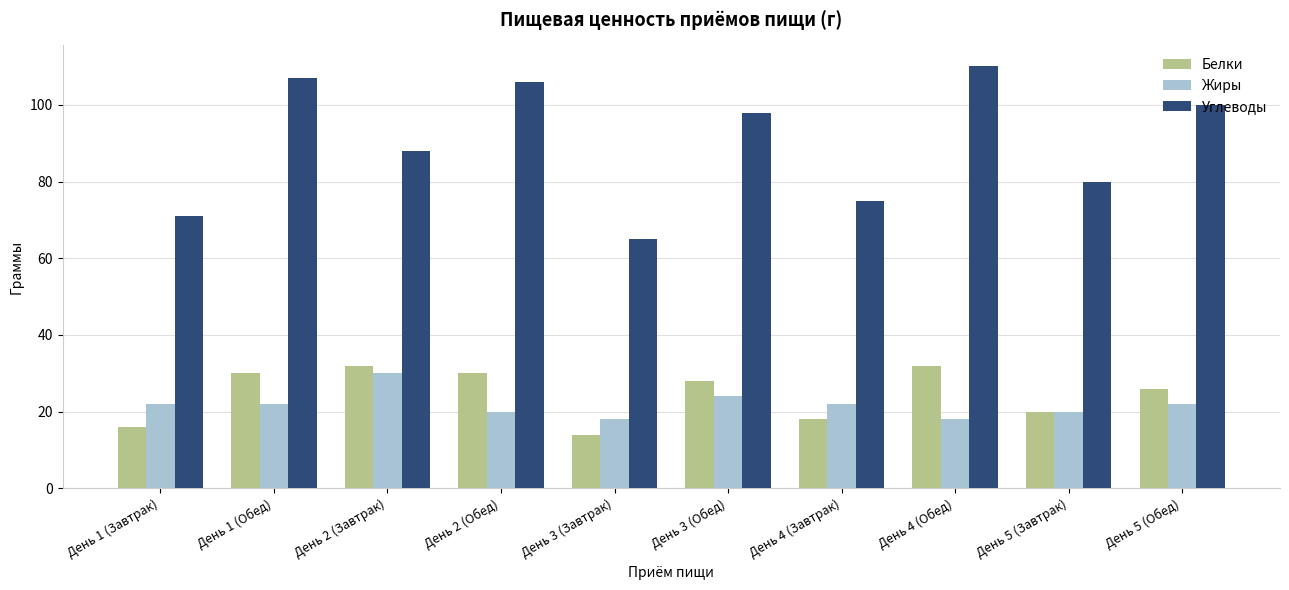

What is the difference between the Углеводы values at День 2 (Обед) and День 1 (Завтрак)?

35